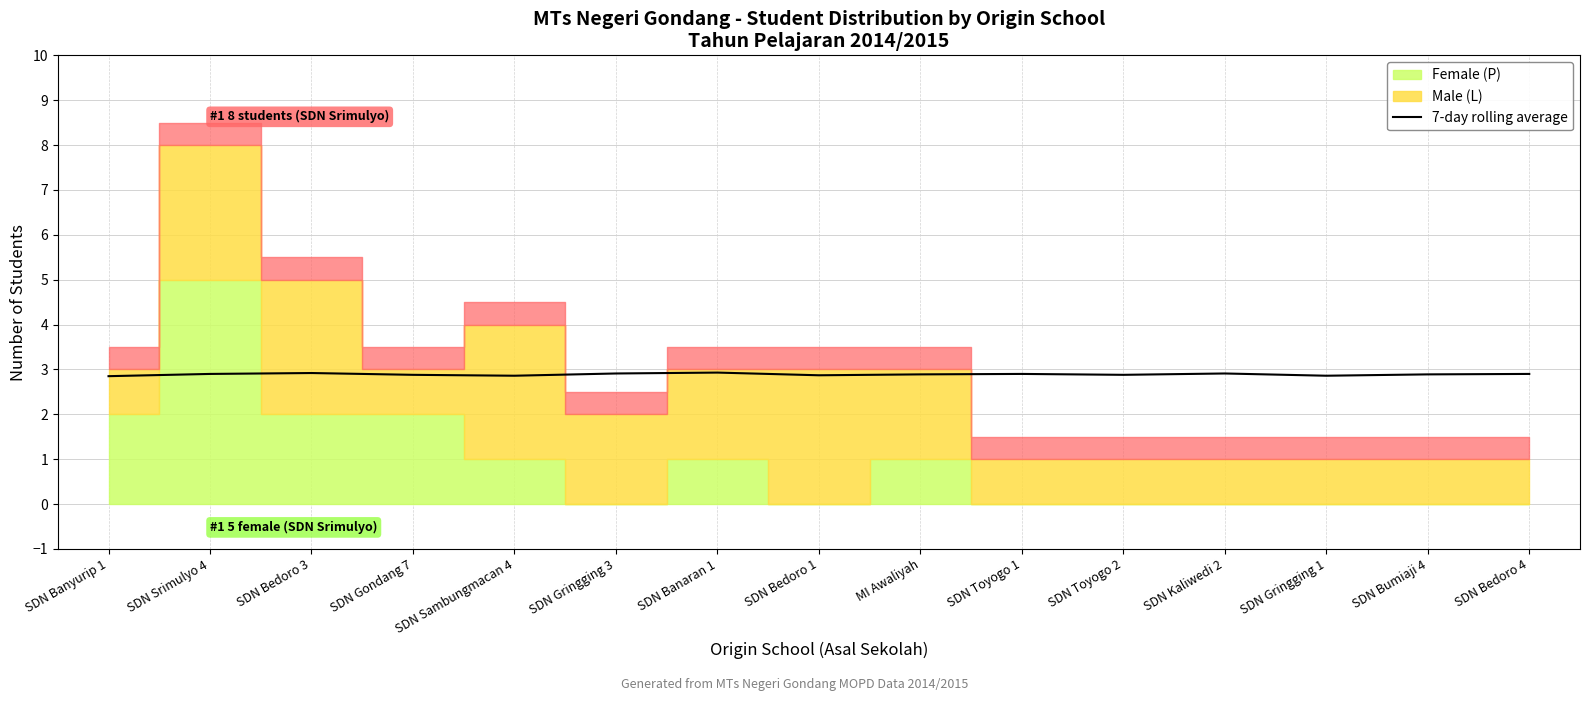

Reading right to left, what are all the values shown in this chart?

SDN Bedoro 4=2.9	SDN Bumiaji 4=2.9	SDN Gringging 1=2.9	SDN Kaliwedi 2=2.9	SDN Toyogo 2=2.9	SDN Toyogo 1=2.9	MI Awaliyah=2.9	SDN Bedoro 1=2.9	SDN Banaran 1=2.9	SDN Gringging 3=2.9	SDN Sambungmacan 4=2.9	SDN Gondang 7=2.9	SDN Bedoro 3=2.9	SDN Srimulyo 4=2.9	SDN Banyurip 1=2.9